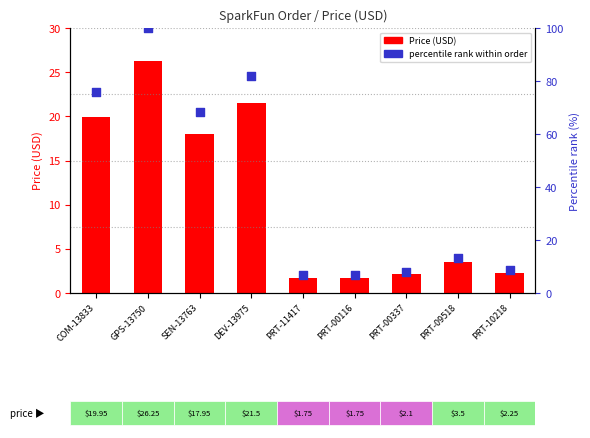

Which series has the largest total across all categories?

percentile rank within order